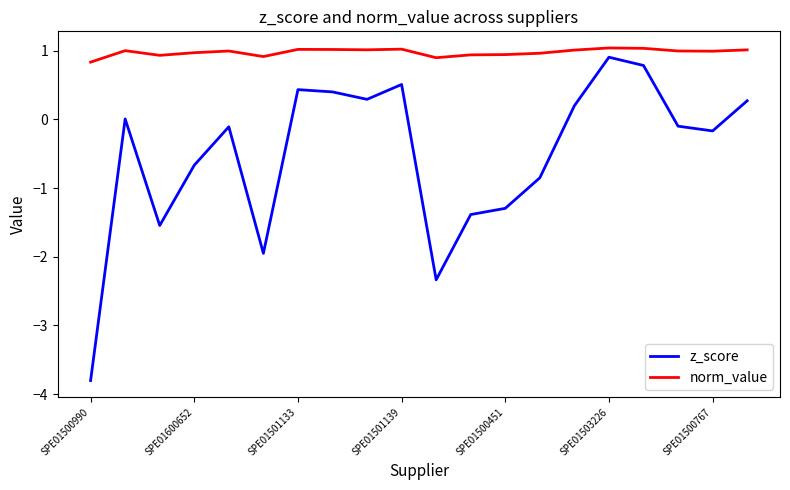

Which series has the largest total across all categories?

norm_value